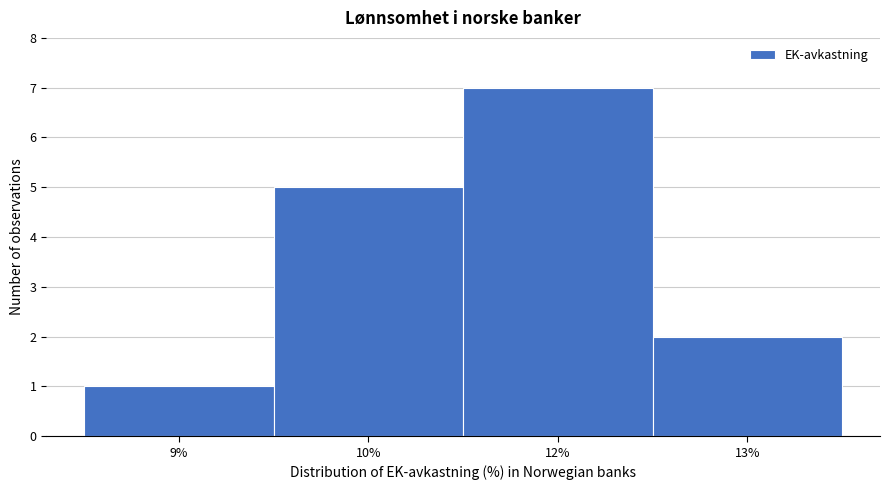

Reading left to right, what are all the values shown in this chart?

9%=1	10%=5	12%=7	13%=2